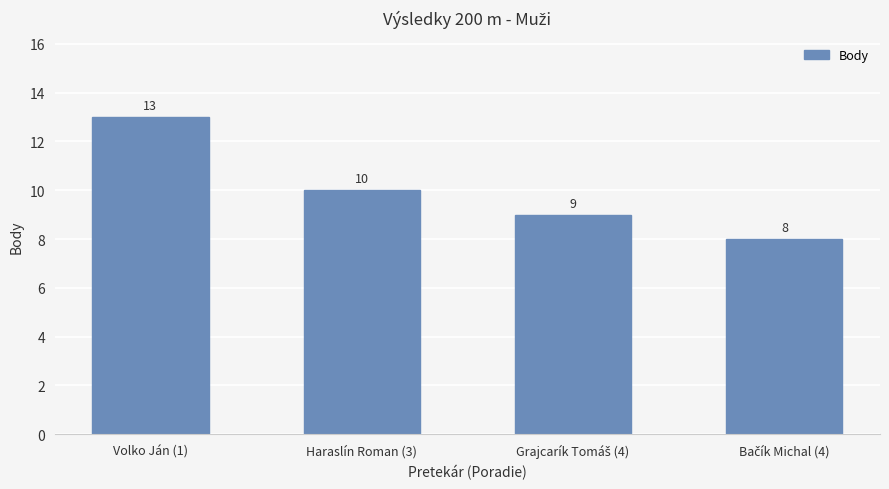

What is the maximum value shown in the chart?

13